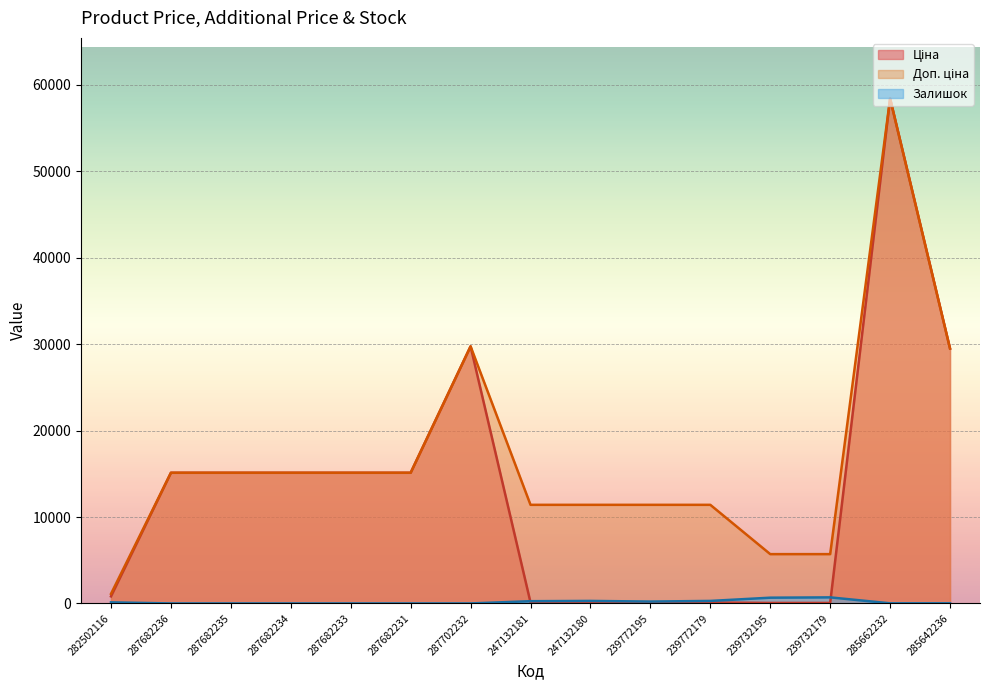

At how many categories does at least one series exceed 24230?

3